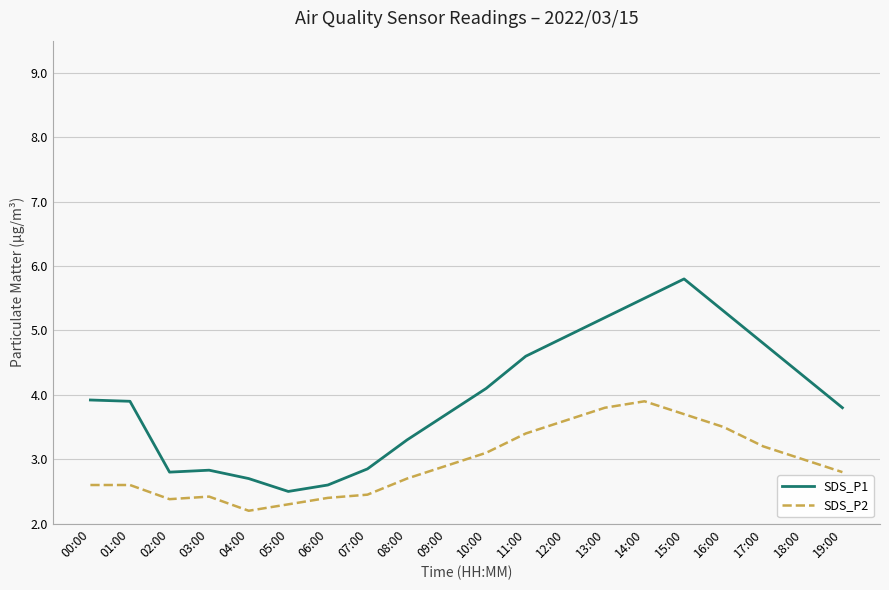

What is the sum of the SDS_P2 values at 06:00 and 17:00?

5.6